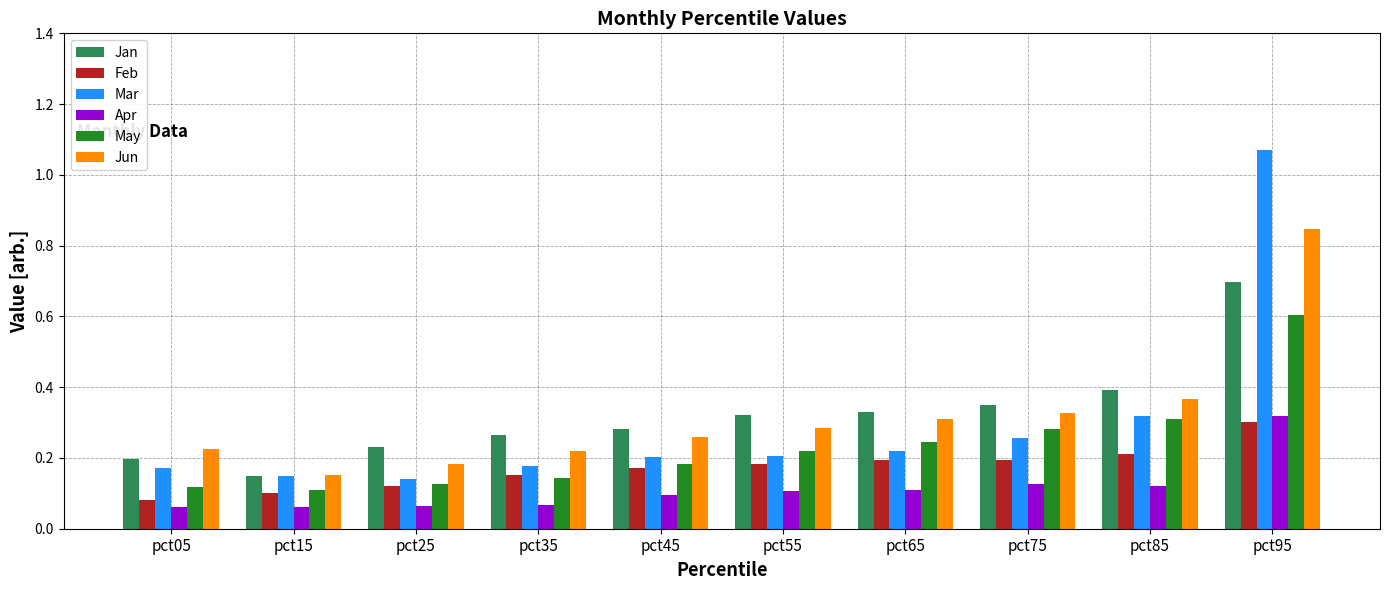

Which series has the widest spread of values?

Mar